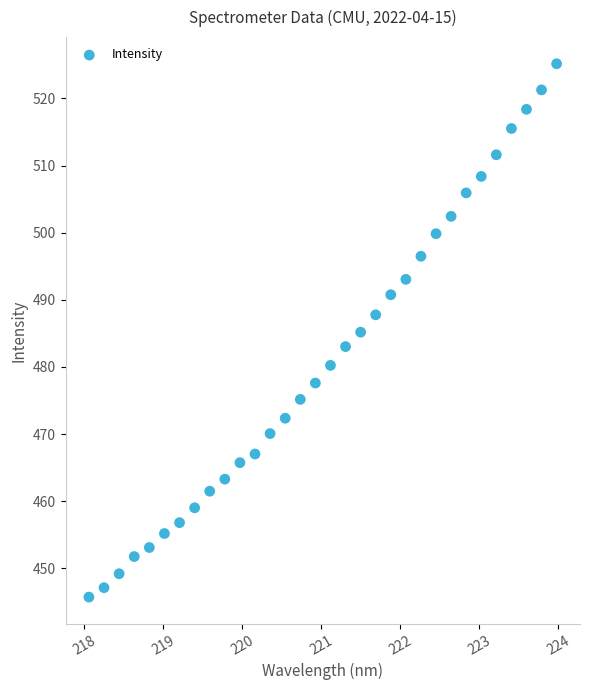

What is the range of Y values (max minus min)?

79.4